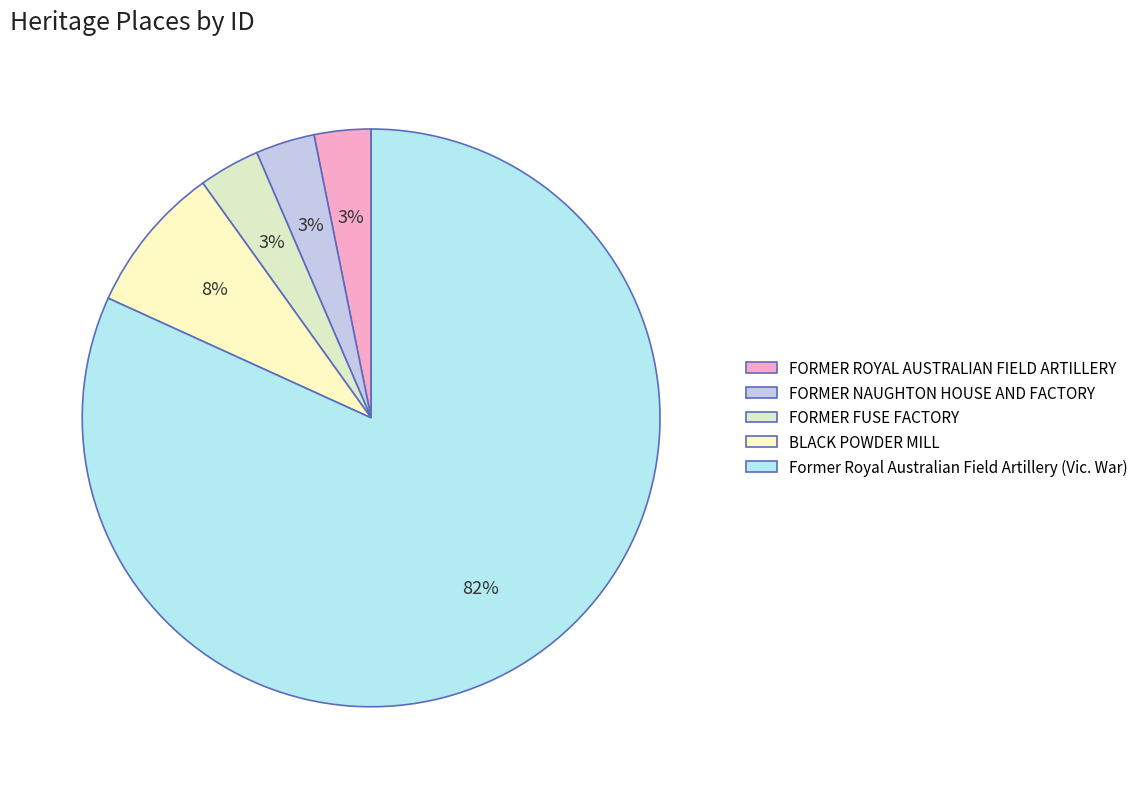

How many slices are in this pie chart?

5